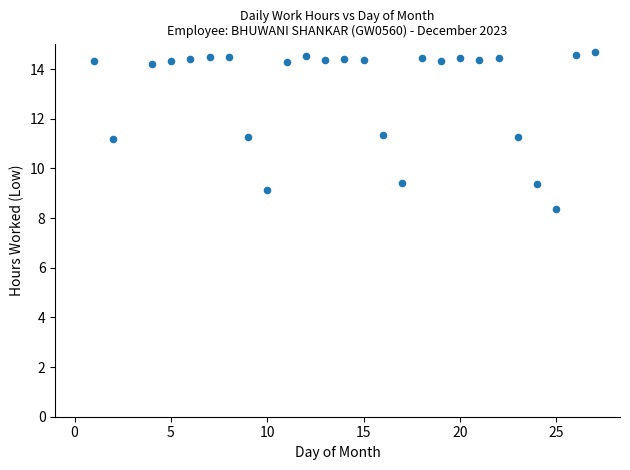

What is the range of Y values (max minus min)?

6.3